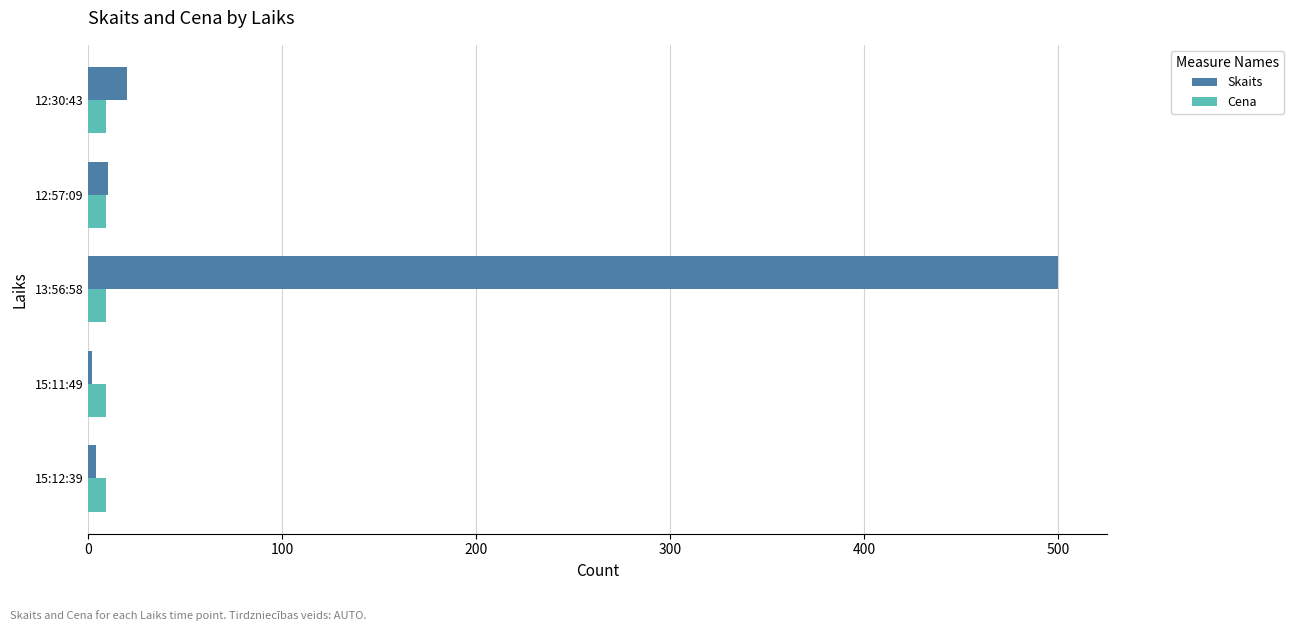

Which series has the largest total across all categories?

Skaits